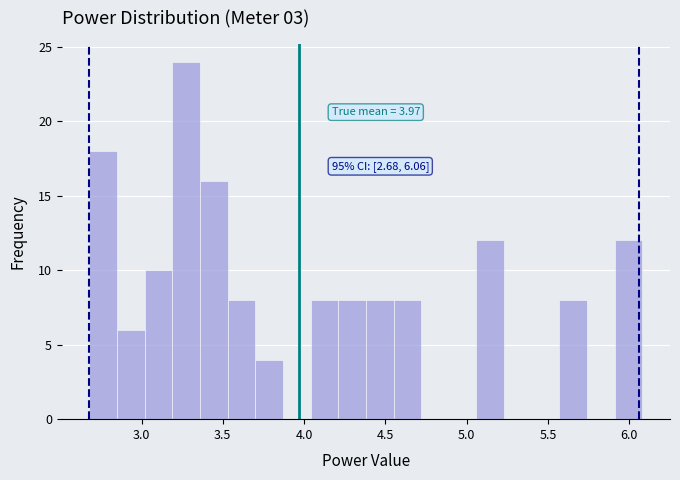

Read against the x-axis, roughly where is the centre of the tallest bar?

3.30